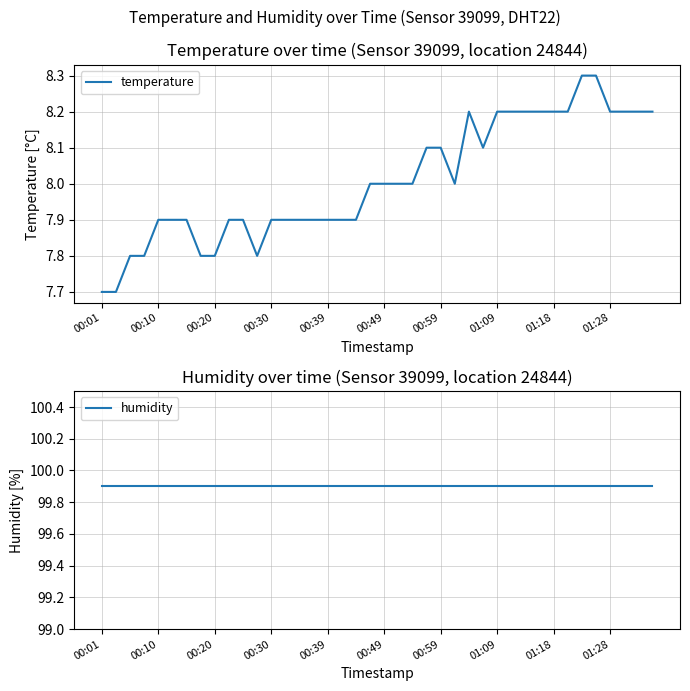

List the series in order of their overall mean, lowest first.

temperature, humidity